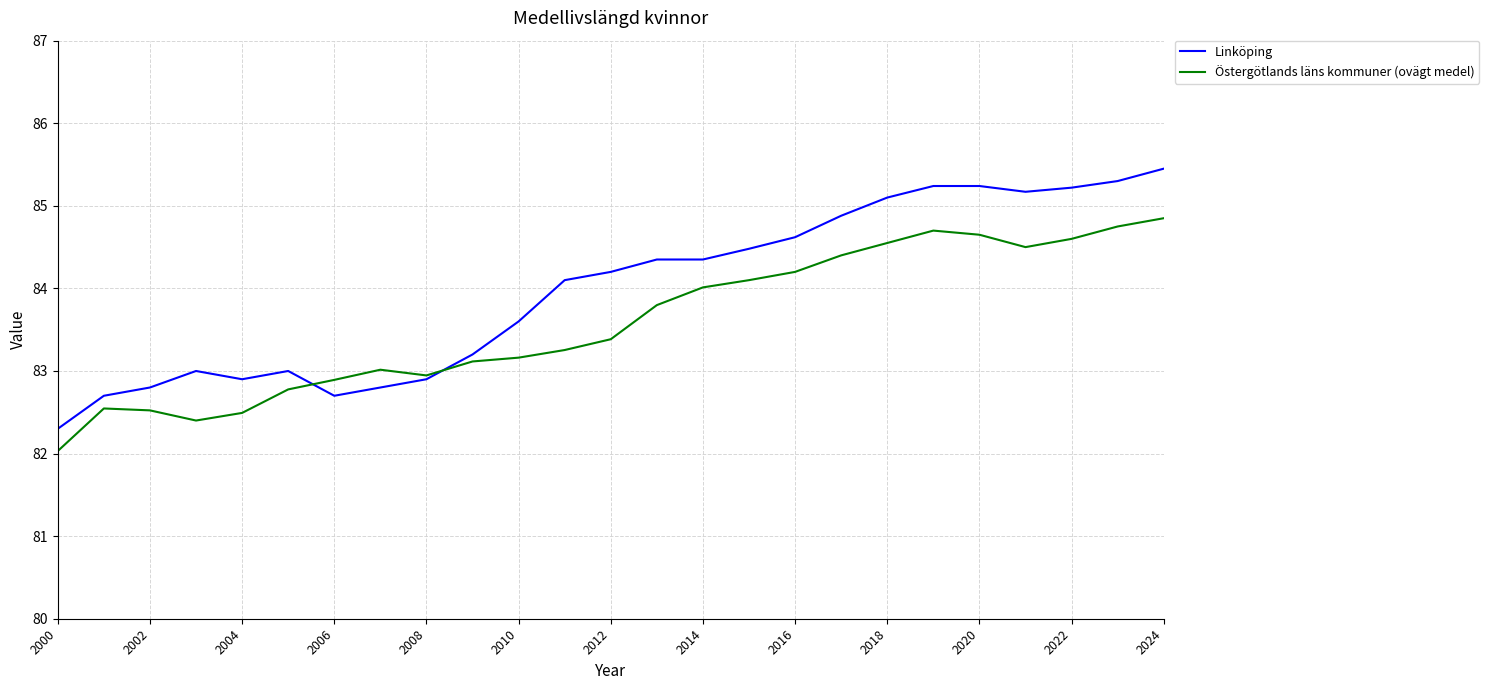

What is the minimum value shown in the chart?

82.0